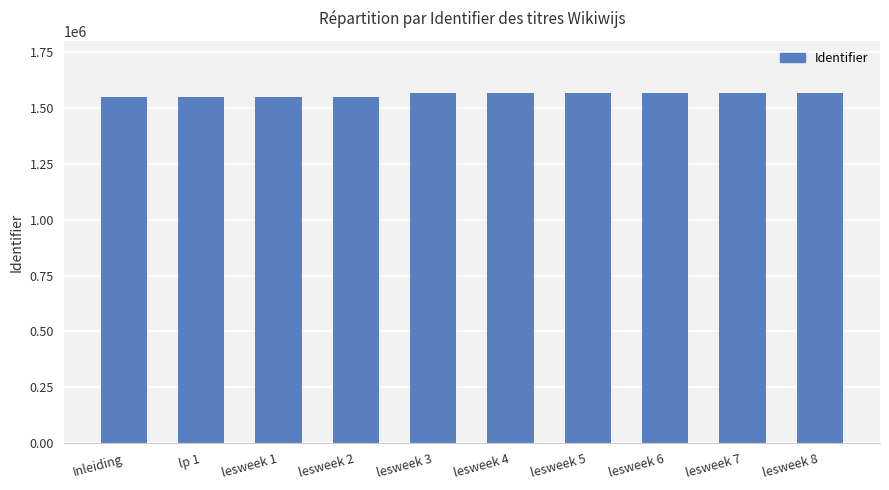

What position from the right is lesweek 8?

1